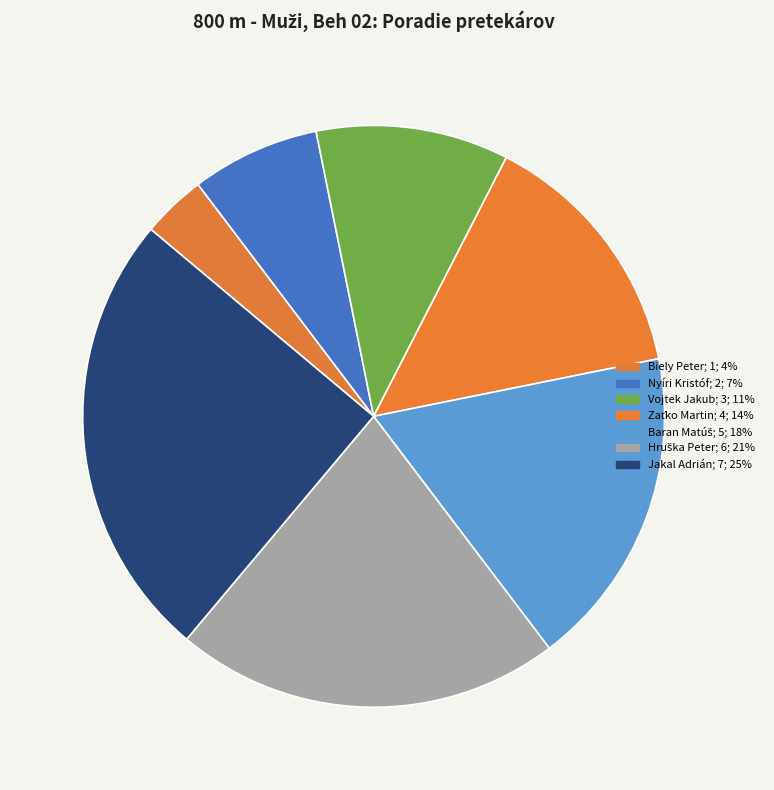

How many slices are in this pie chart?

7